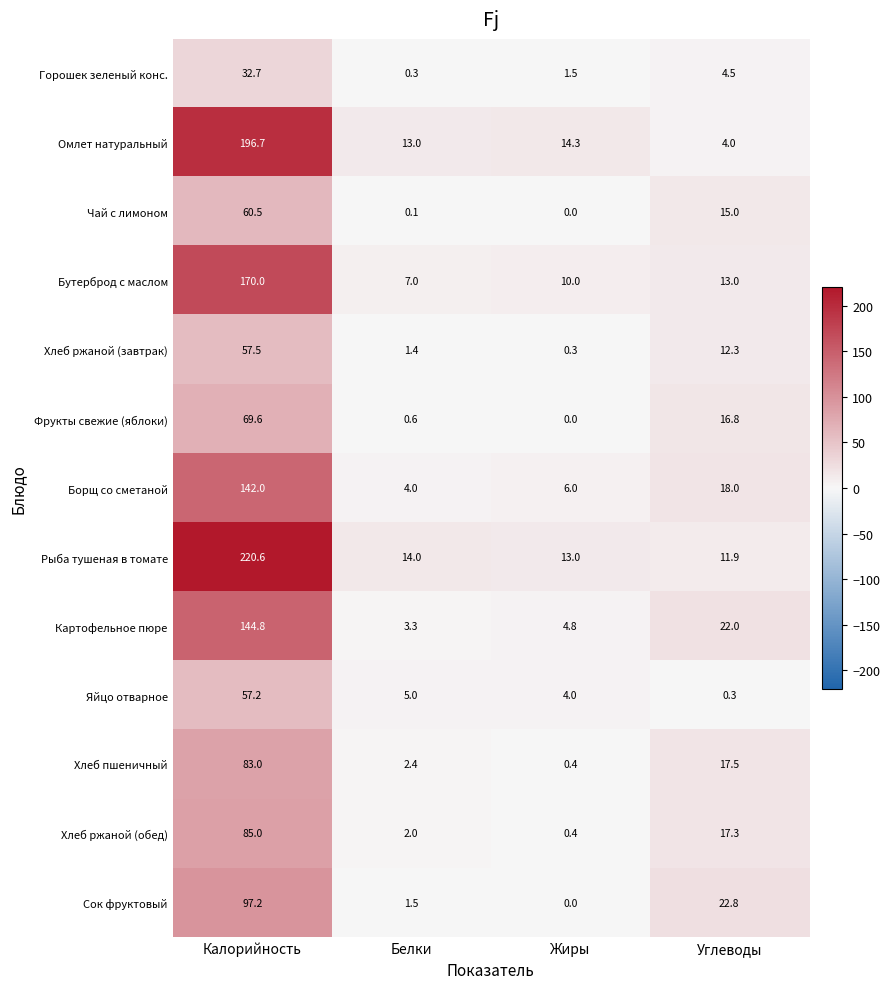

What is the sum of all Рыба тушеная в томате values?

259.5